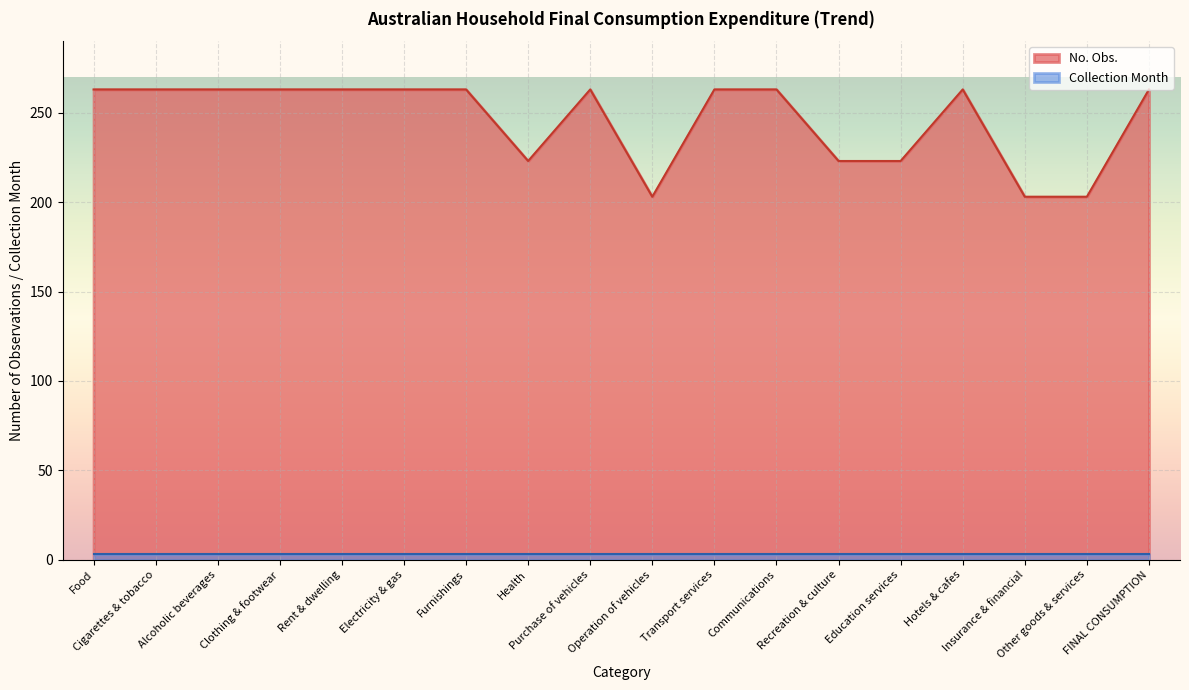

At which category does the data reach its first local valley?

Health